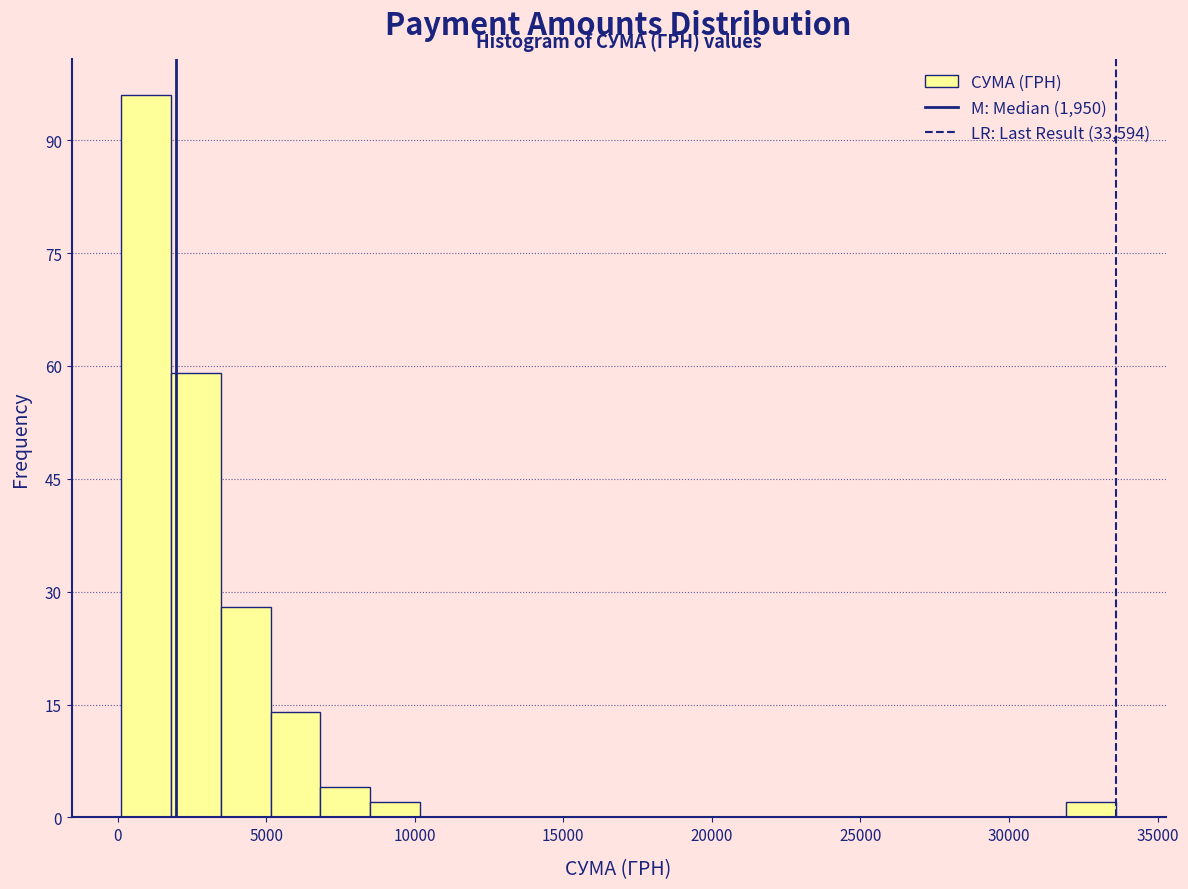

Read against the x-axis, roughly where is the centre of the tallest bar?

1000